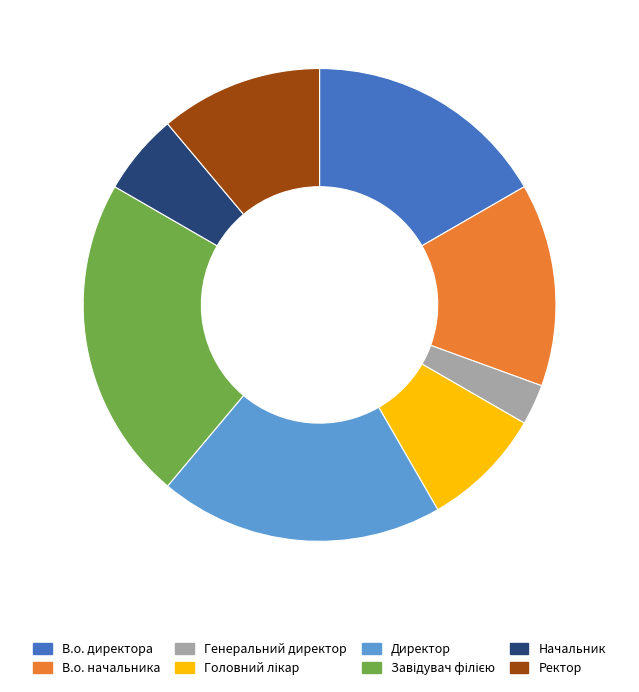

Does any single category account for the majority?

No